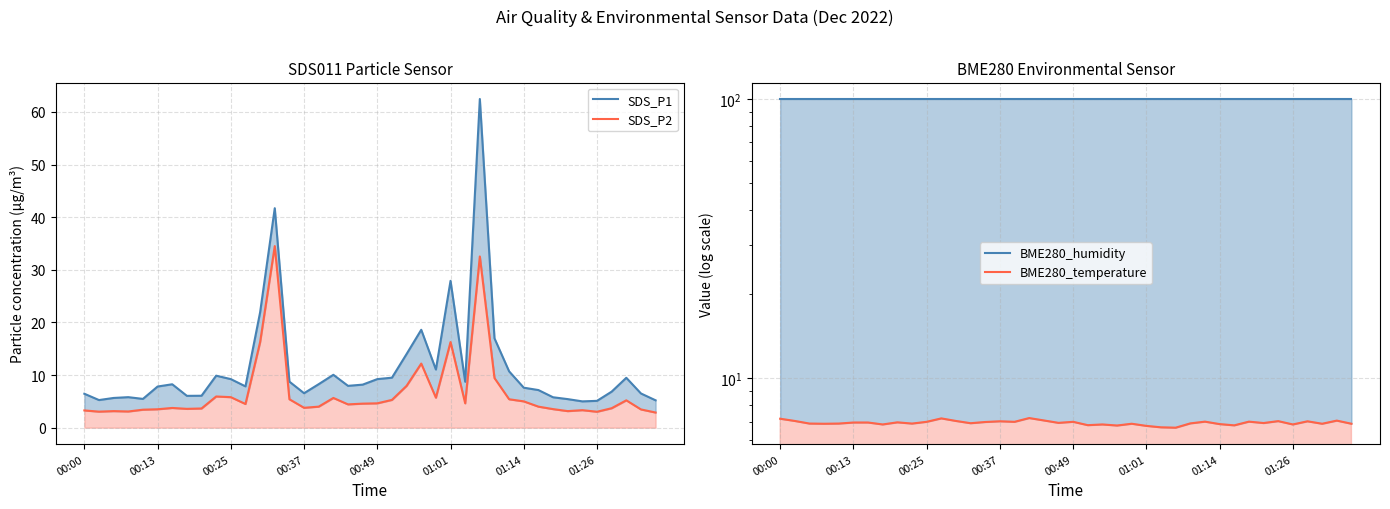

What is the sum of the SDS_P2 values at 21 and 35?

8.3